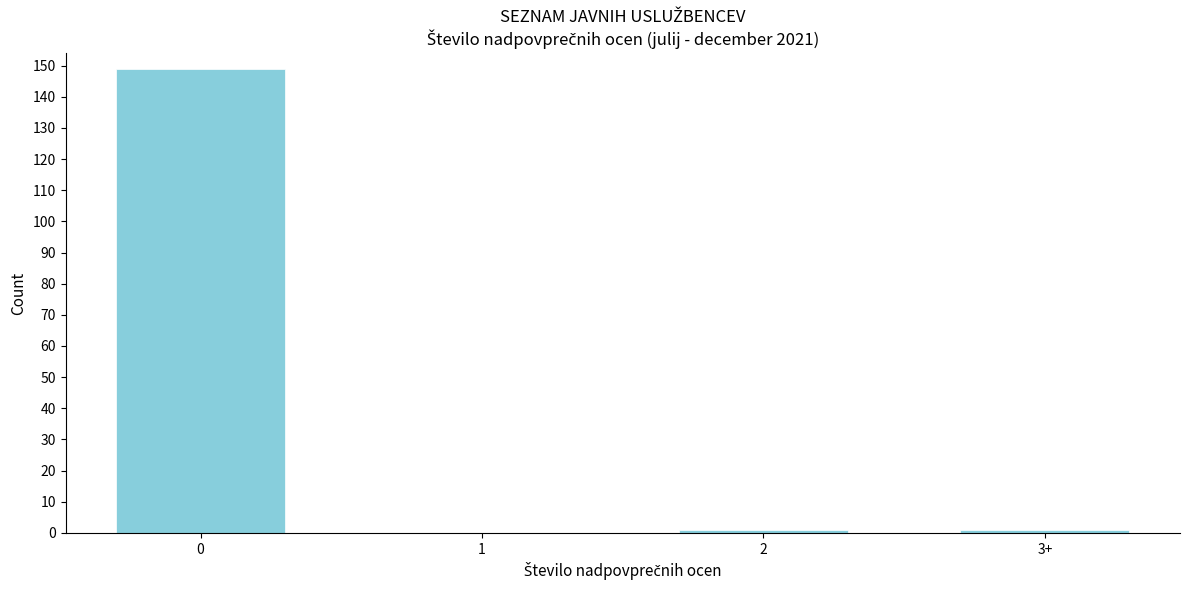

Reading left to right, what are all the values shown in this chart?

0=149	1=0	2=1	3+=1